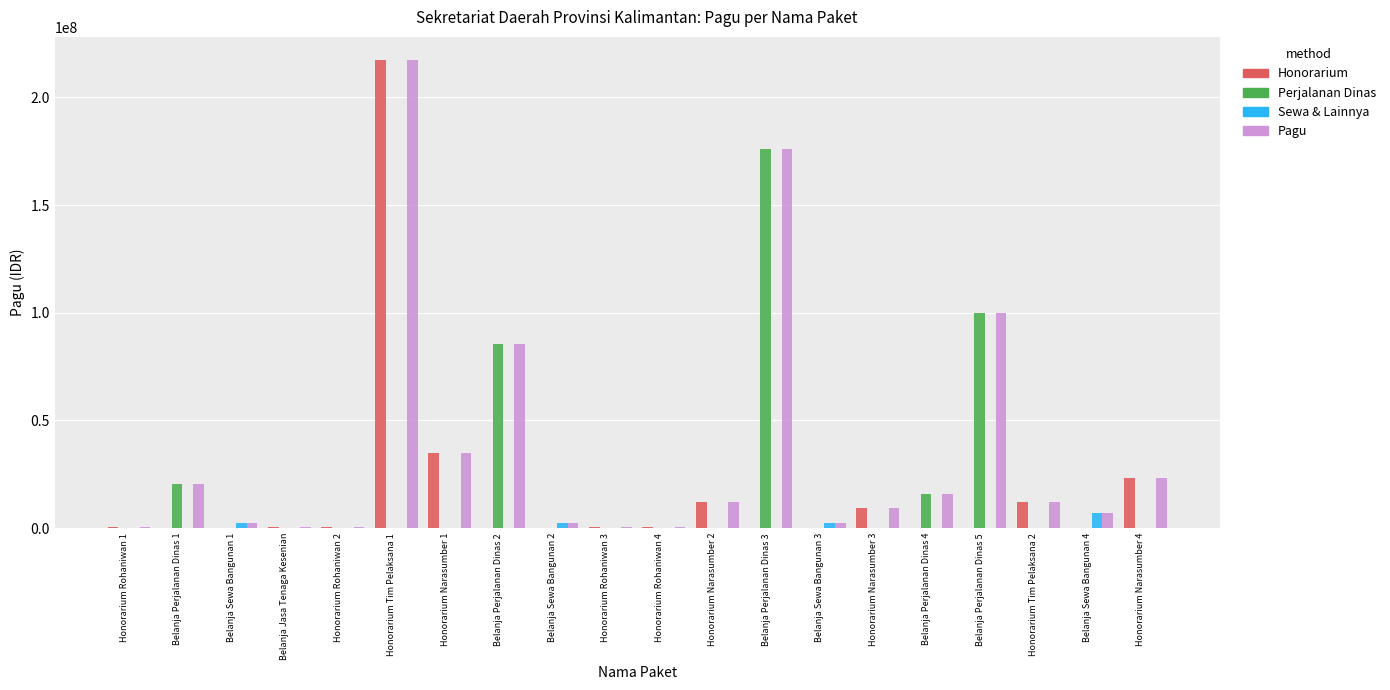

Which series changed the most between Belanja Perjalanan Dinas 2 and Honorarium Narasumber 3?

Perjalanan Dinas